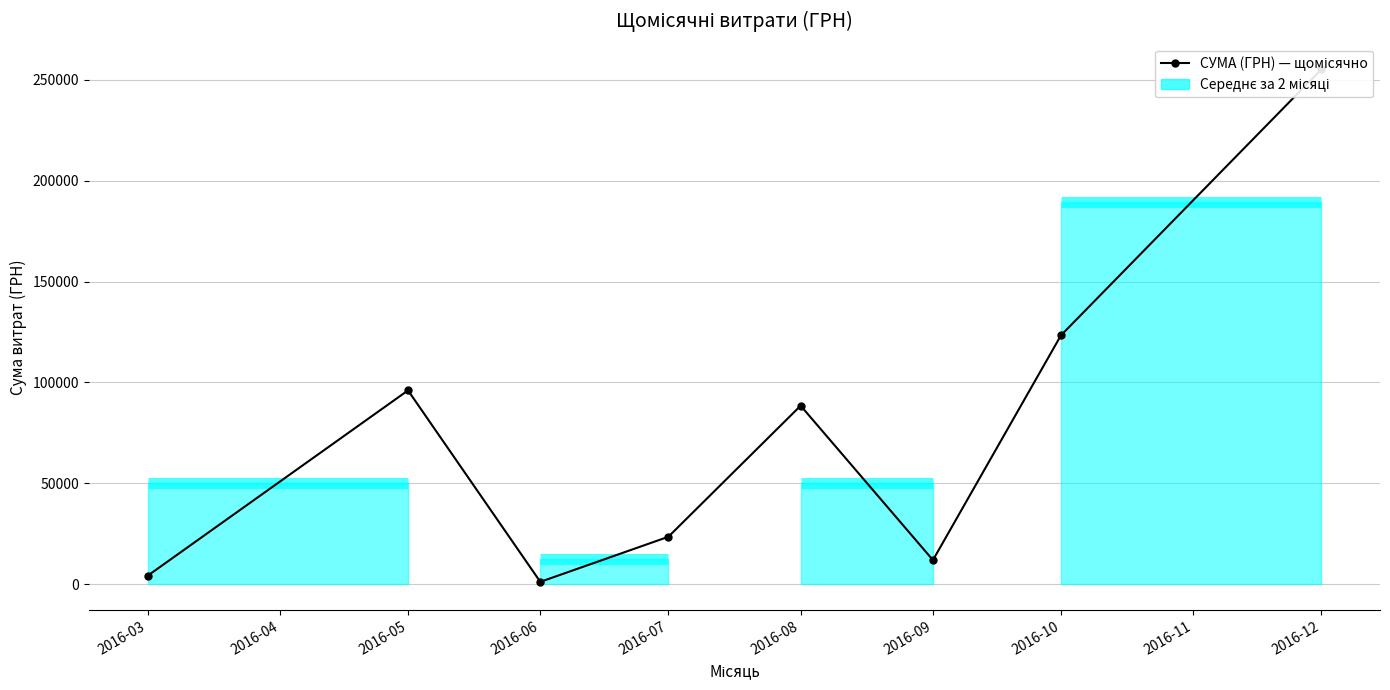

What is the sum of the values at 2016-05 and 2016-06?

97249.4